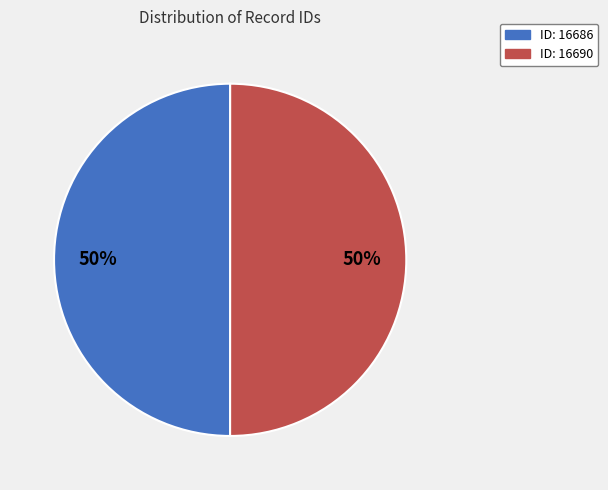

Count the number of slices in the pie.

2